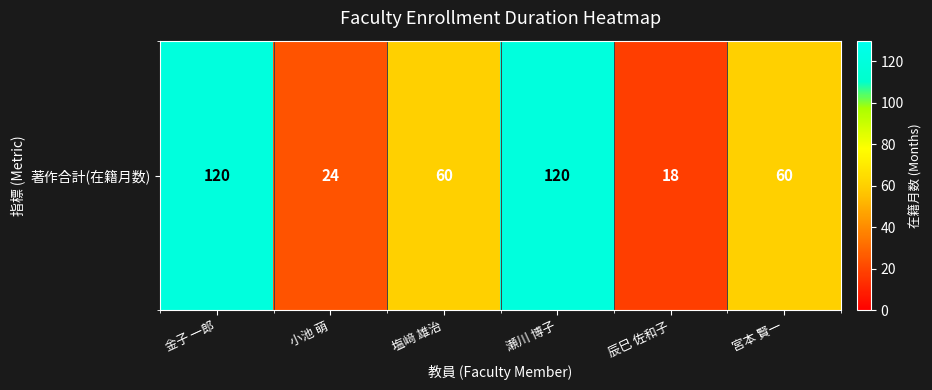

What is the smallest value displayed?

18